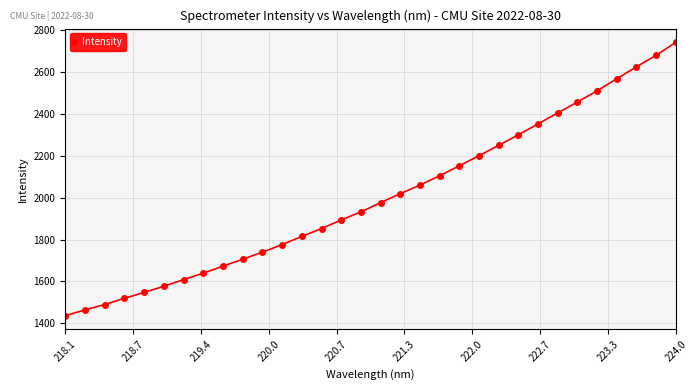

What is the difference between the second highest and minimum values?

1244.7